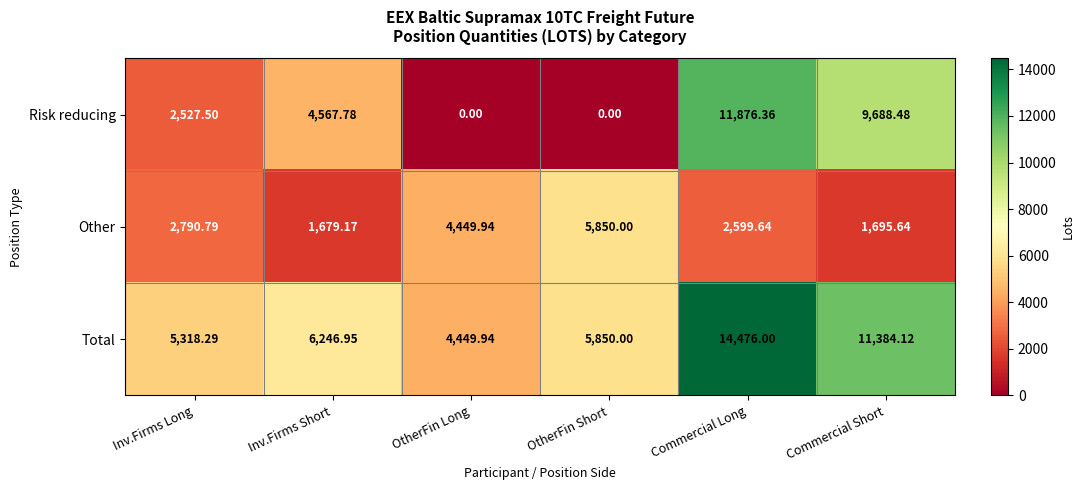

Rank the series by their maximum value, from highest to lowest.

Total, Risk reducing, Other